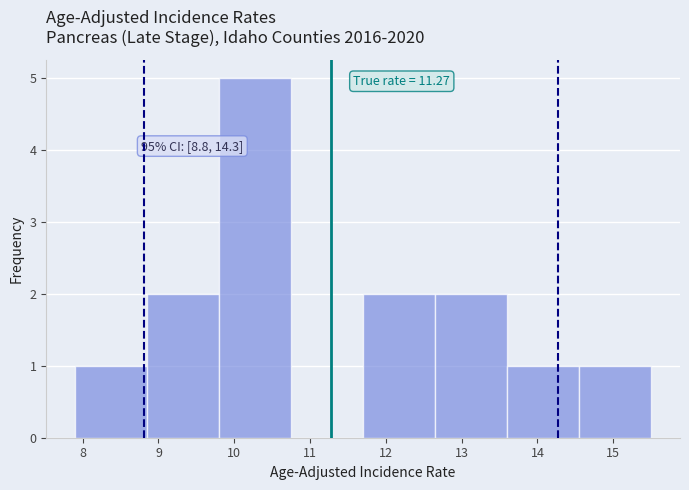

Over which range of the x-axis is the bar tallest?

9.80 to 10.75